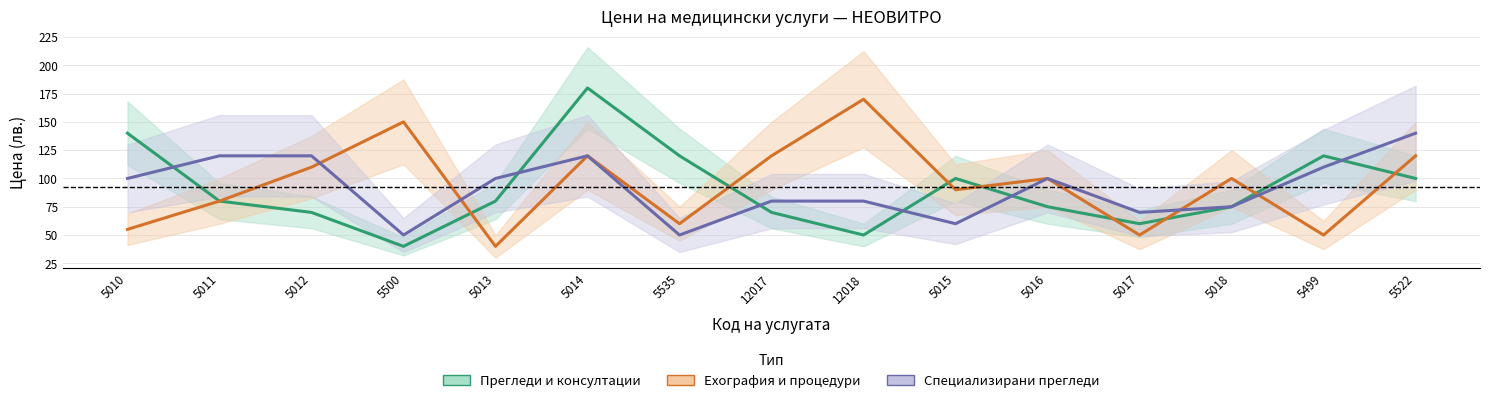

What is the average value of the Ехография и процедури series?

94